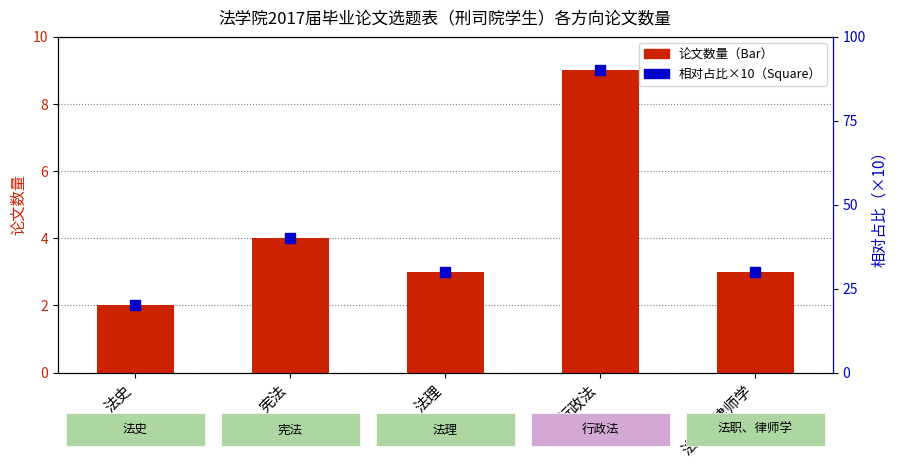

At which category is the sum across all series the highest?

行政法